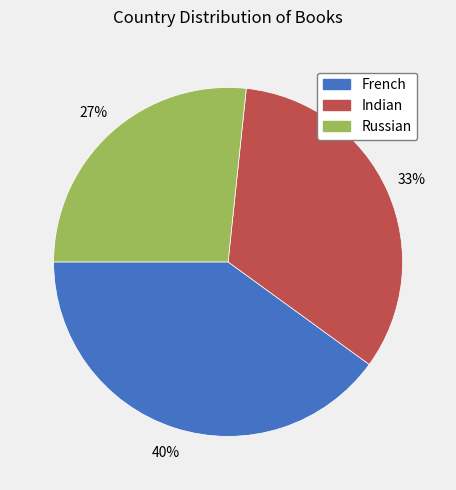

True or false: Russian accounts for 19% of the total.

False